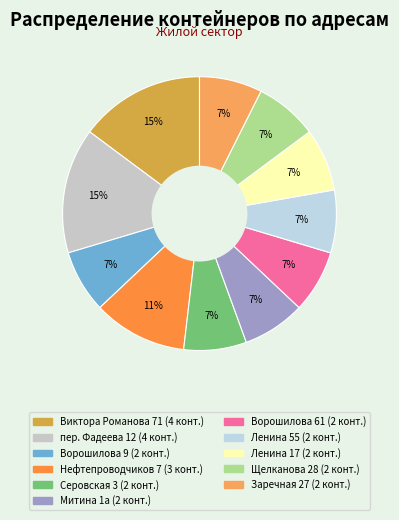

How much of the chart is everything except Ворошилова 9?

92.6%